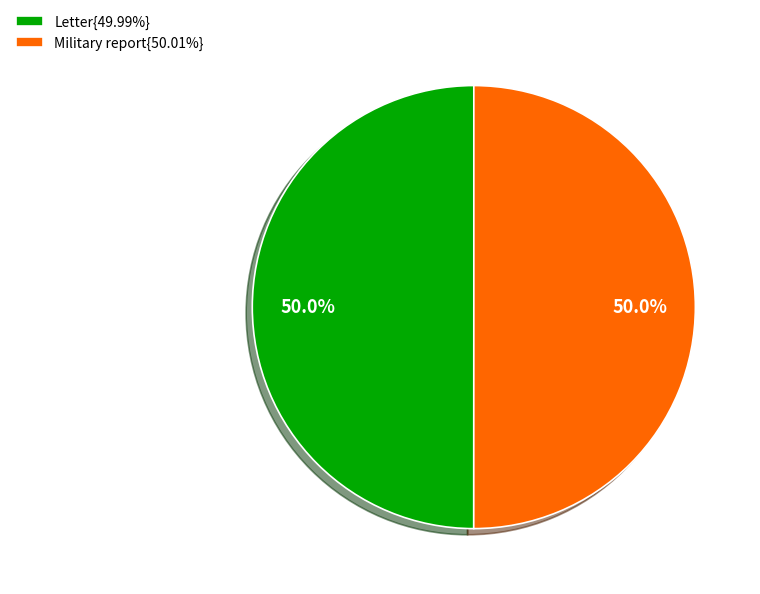

Combined, what portion of the pie is Letter{49.99%} and Military report{50.01%}?

100.0%